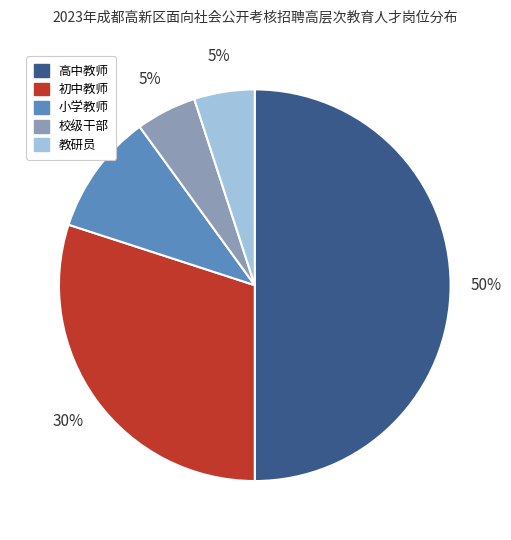

To the nearest percent, what portion does 小学教师 represent?

10%